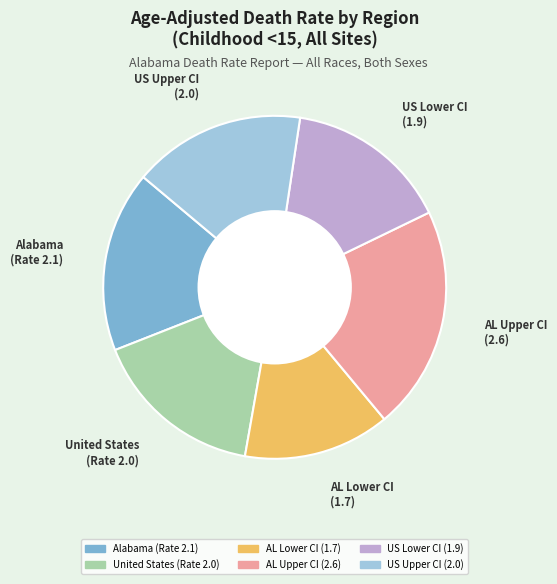

Count the number of slices in the pie.

6